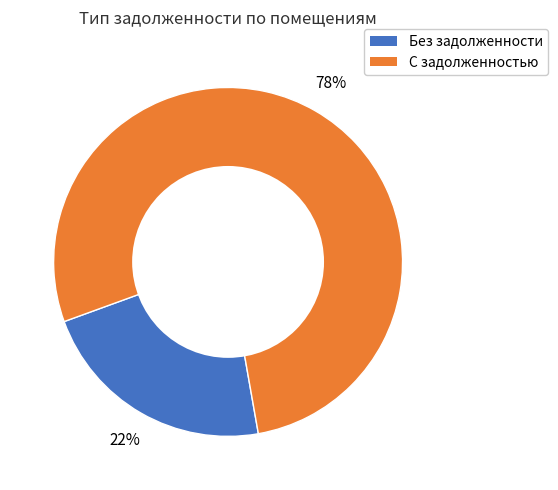

To the nearest percent, what is the difference between the largest and smallest slice percentages?

56%